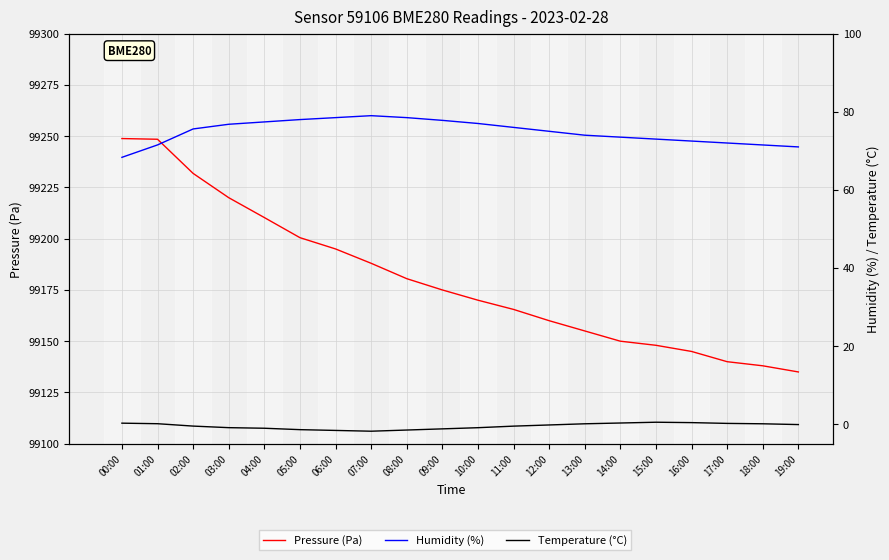

What is the spread (max minus min) of values at 02:00?

99232.3